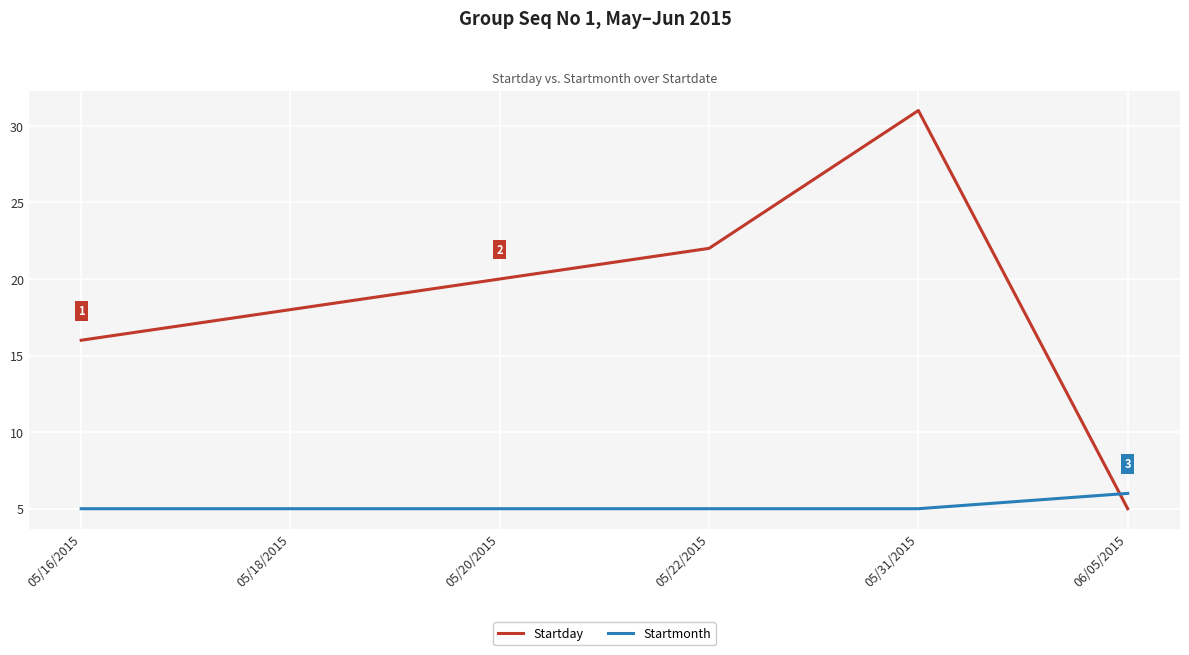

The value of Startday at 06/05/2015 is 5. True or false?

True